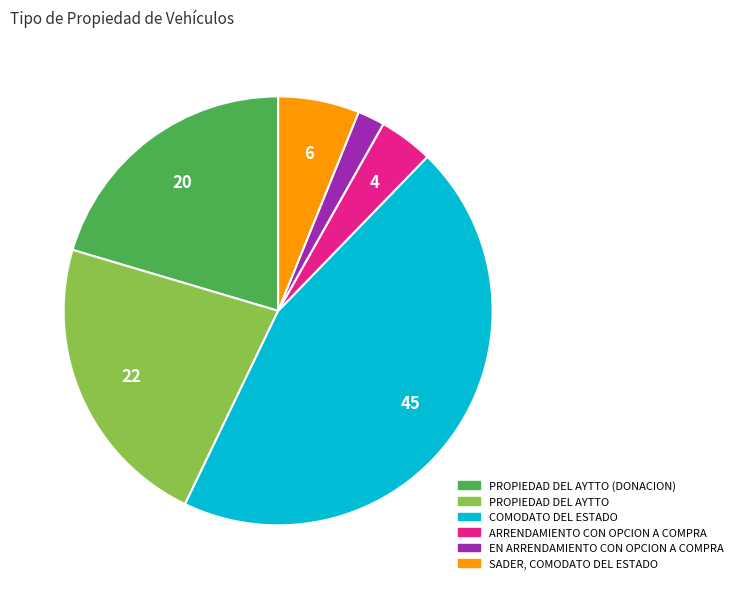

Is there any slice that represents more than half of the pie?

No